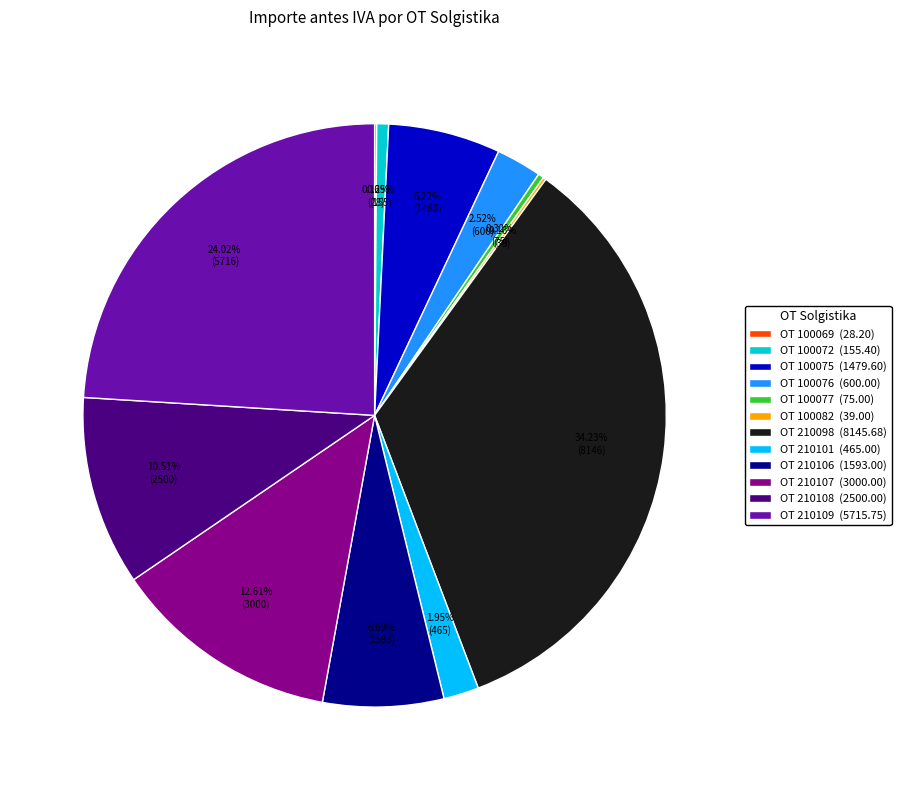

To the nearest percent, what is the average slice percentage?

8%